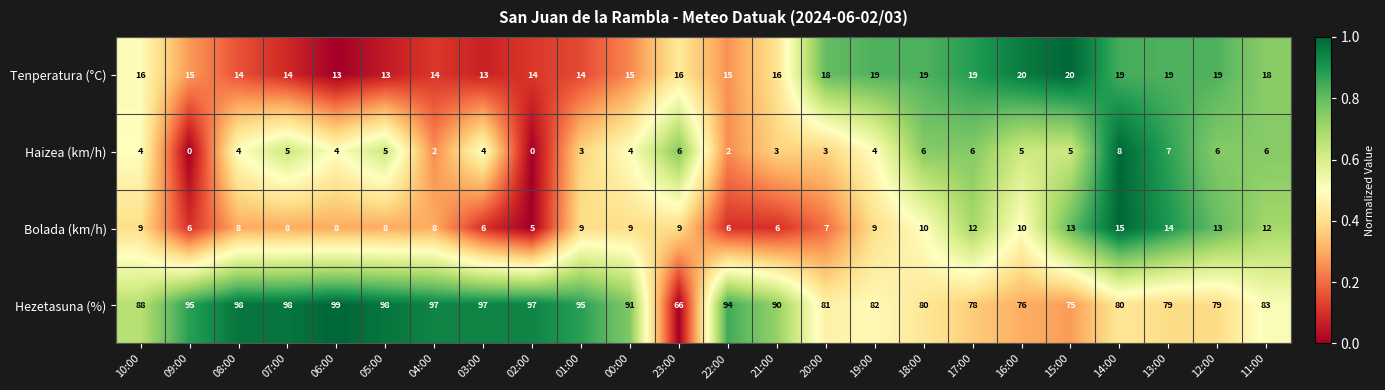

What is the difference between the Bolada (km/h) values at 05:00 and 12:00?

5